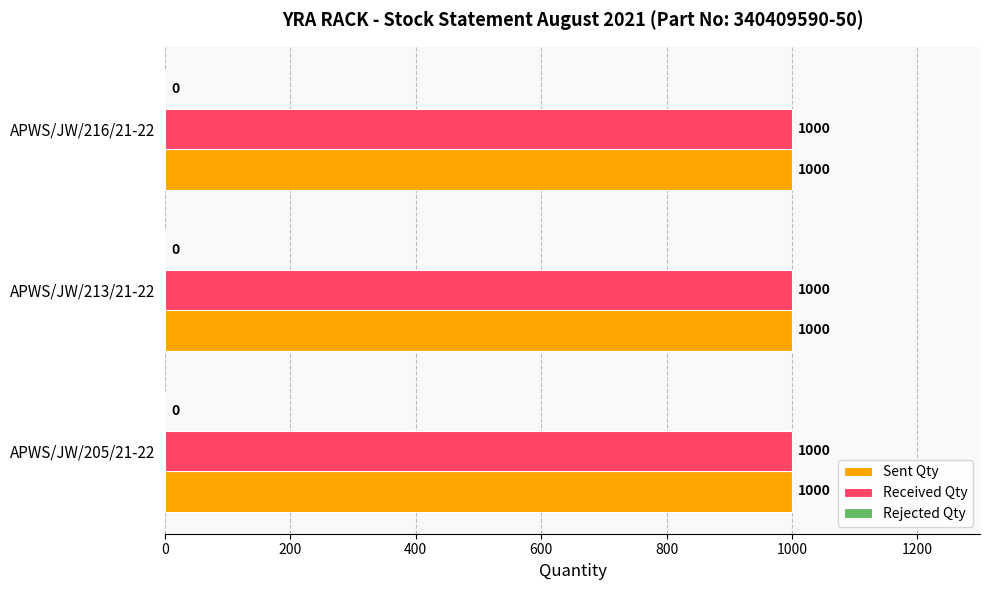

At which category is the sum across all series the highest?

APWS/JW/205/21-22